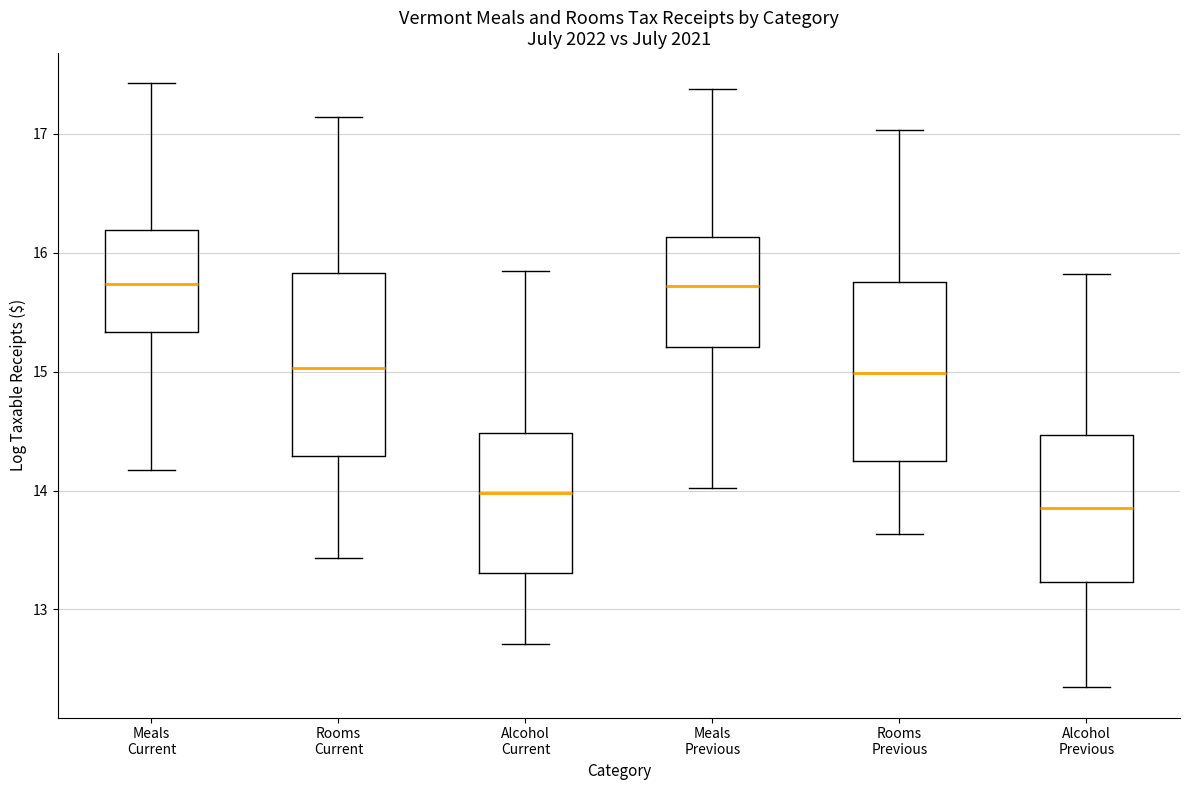

Reading left to right, transcribe this box plot: for each box, give where its median line is, the range the box spans, and where its two whiskers end, as read against the y-axis. The values are not printed on the chart, so give them approximately, as read against the axis.

Meals Current: median 15.7, box 15.3 to 16.2, whiskers 14.2 to 17.4
Rooms Current: median 15.0, box 14.3 to 15.8, whiskers 13.4 to 17.1
Alcohol Current: median 14.0, box 13.3 to 14.5, whiskers 12.7 to 15.8
Meals Previous: median 15.7, box 15.2 to 16.1, whiskers 14.0 to 17.4
Rooms Previous: median 15.0, box 14.2 to 15.8, whiskers 13.6 to 17.0
Alcohol Previous: median 13.8, box 13.2 to 14.5, whiskers 12.3 to 15.8